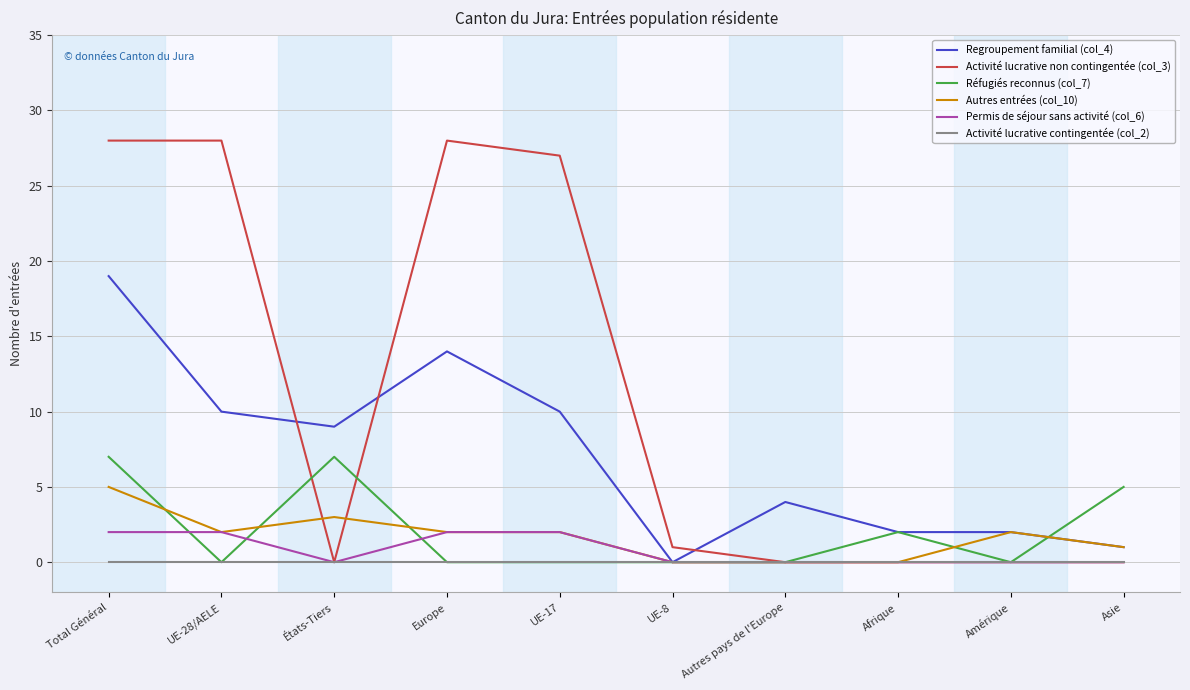

How many positive values does the Regroupement familial (col_4) series have?

9